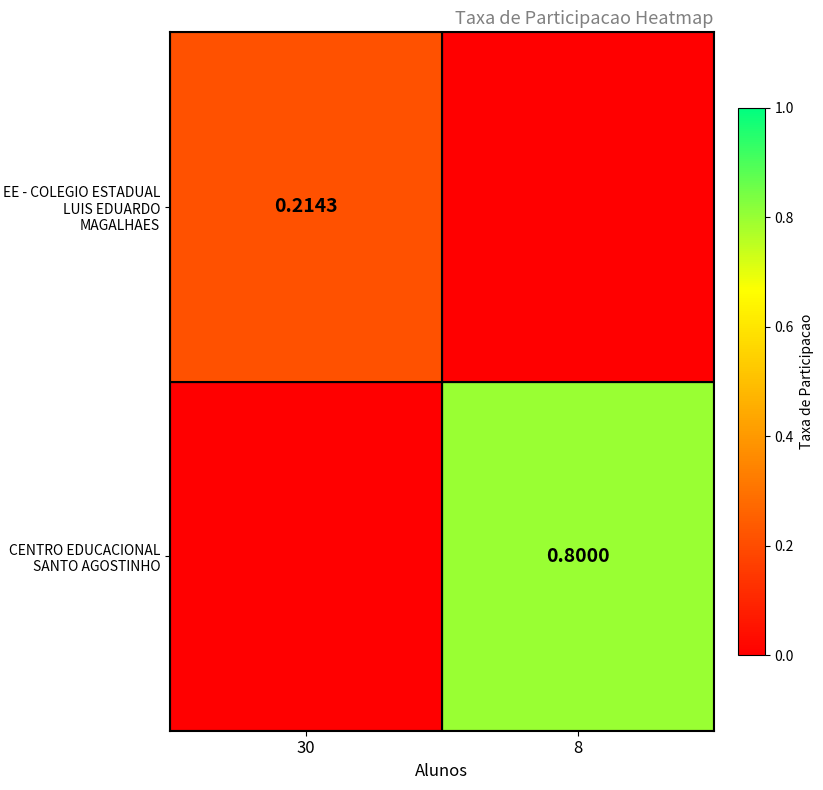

True or false: CENTRO EDUCACIONAL SANTO AGOSTINHO has a value of 0.3 at 8.

False